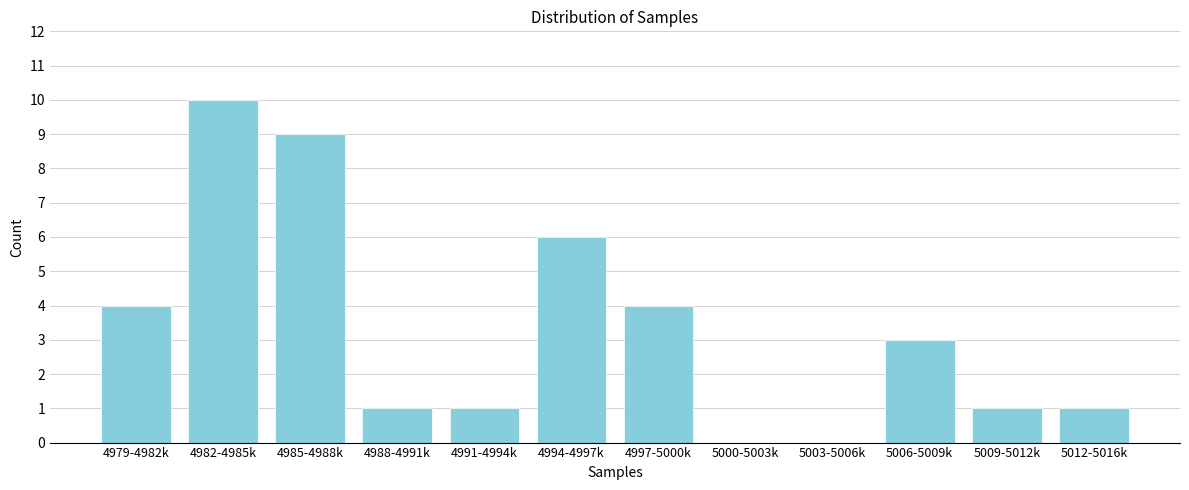

Reading right to left, list all the values displayed in this chart.

5012-5016k=1	5009-5012k=1	5006-5009k=3	5003-5006k=0	5000-5003k=0	4997-5000k=4	4994-4997k=6	4991-4994k=1	4988-4991k=1	4985-4988k=9	4982-4985k=10	4979-4982k=4